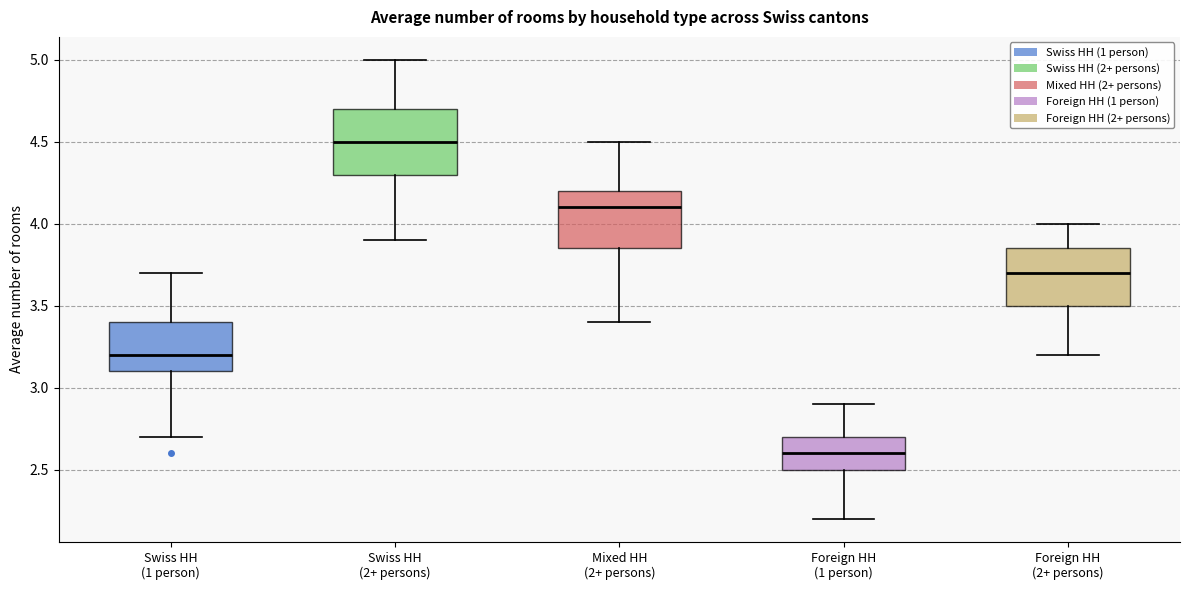

Which box's median line is the highest?

Swiss HH (2+ persons)